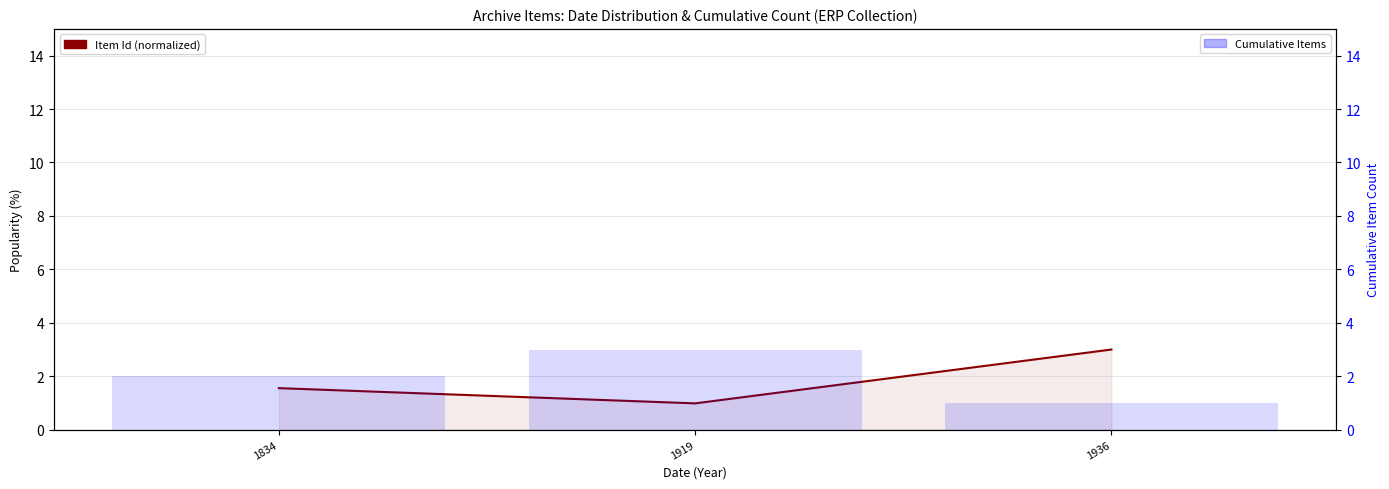

What is the minimum value for Item Count (Cumulative)?

1.0